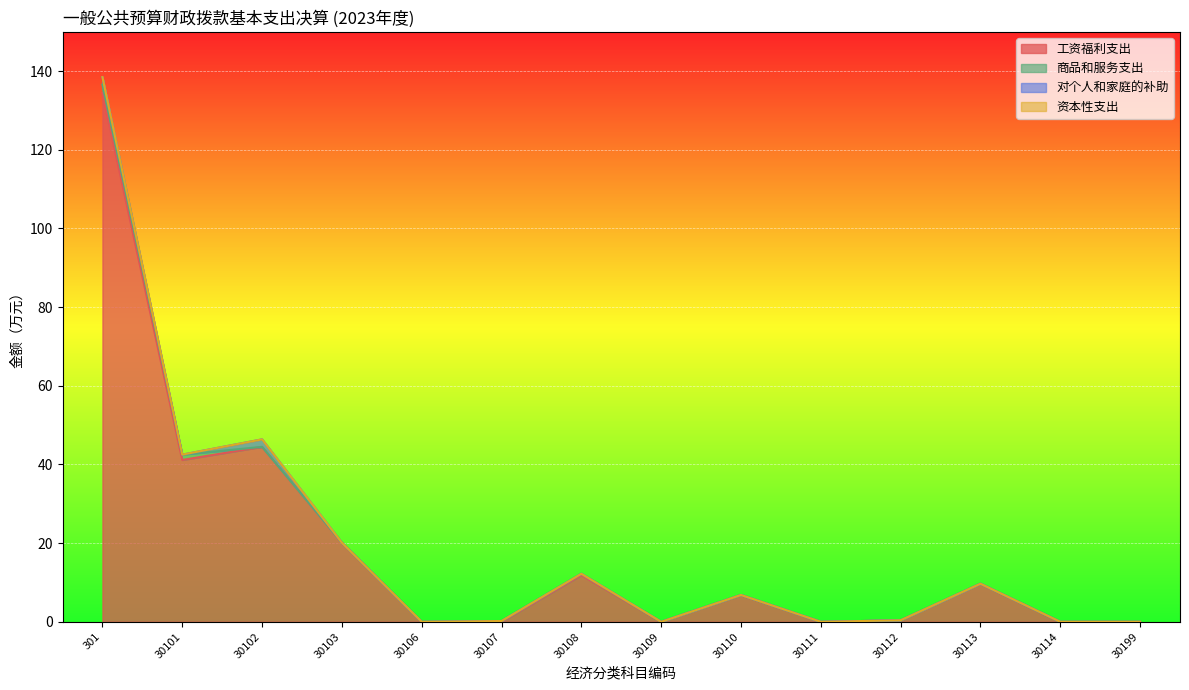

What is the sum of the 对个人和家庭的补助 values at 301 and 30112?

1.9